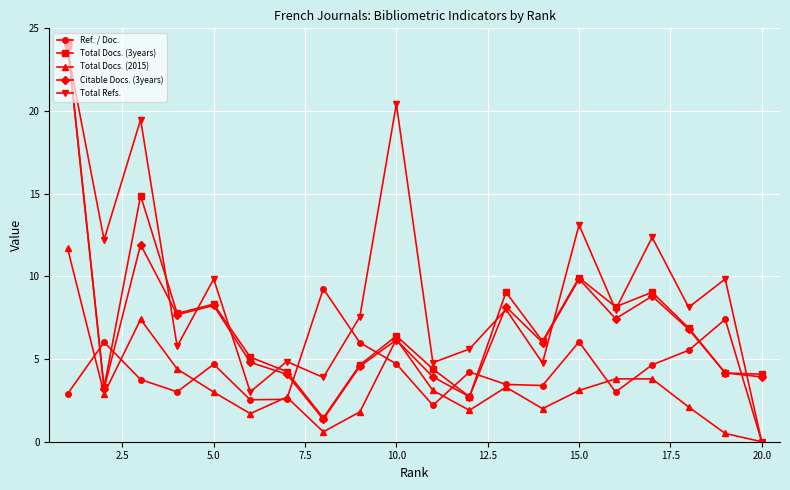

What is the value of the Ref. / Doc. point at the 13th from the left?

3.5